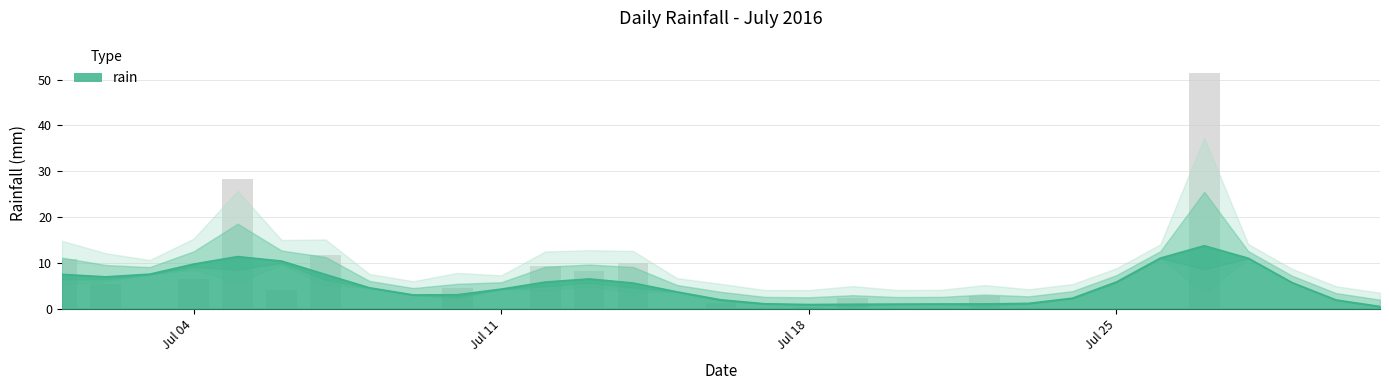

What is the change in value from 2016-07-08 to 2016-07-18?

+0.4